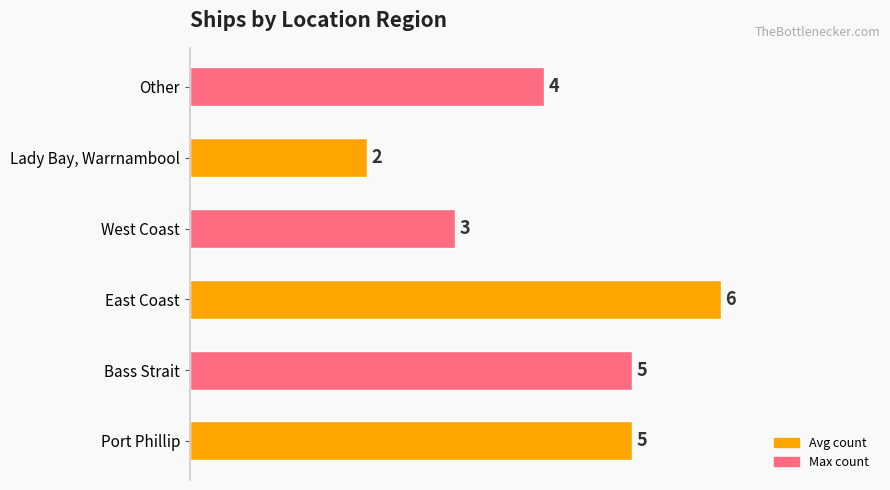

How many data points are less than 5?

3